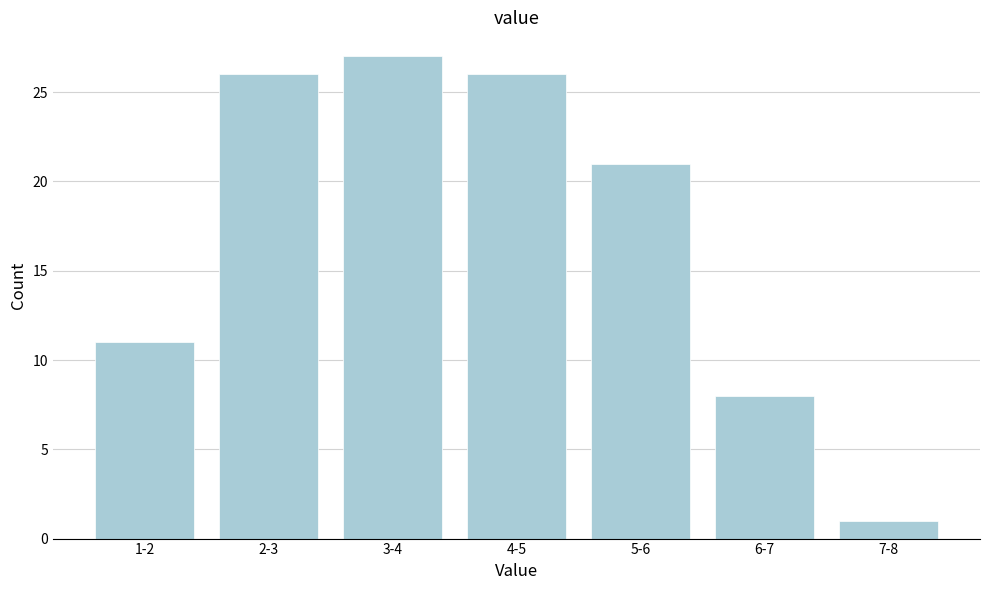

Reading left to right, transcribe all the data shown in this chart.

11	26	27	26	21	8	1